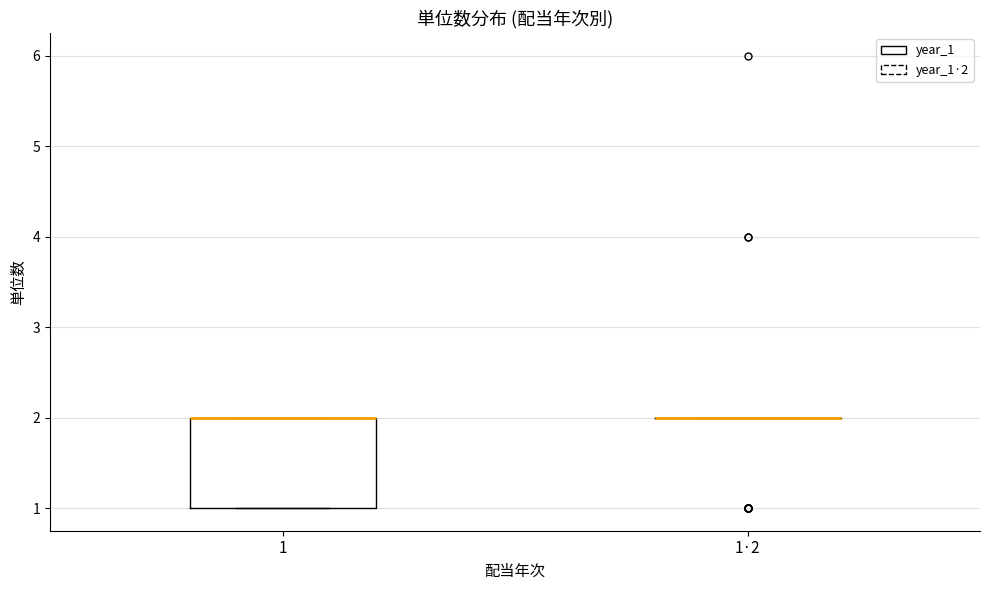

Which box is the tallest, from its lower edge to its upper edge?

1